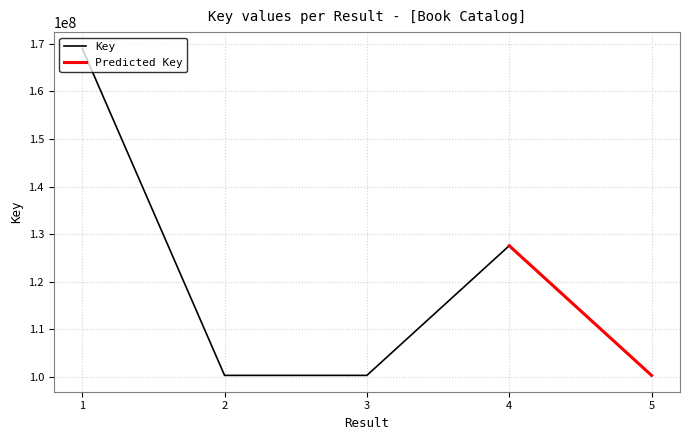

What is the lowest value of the Key series?

100365370